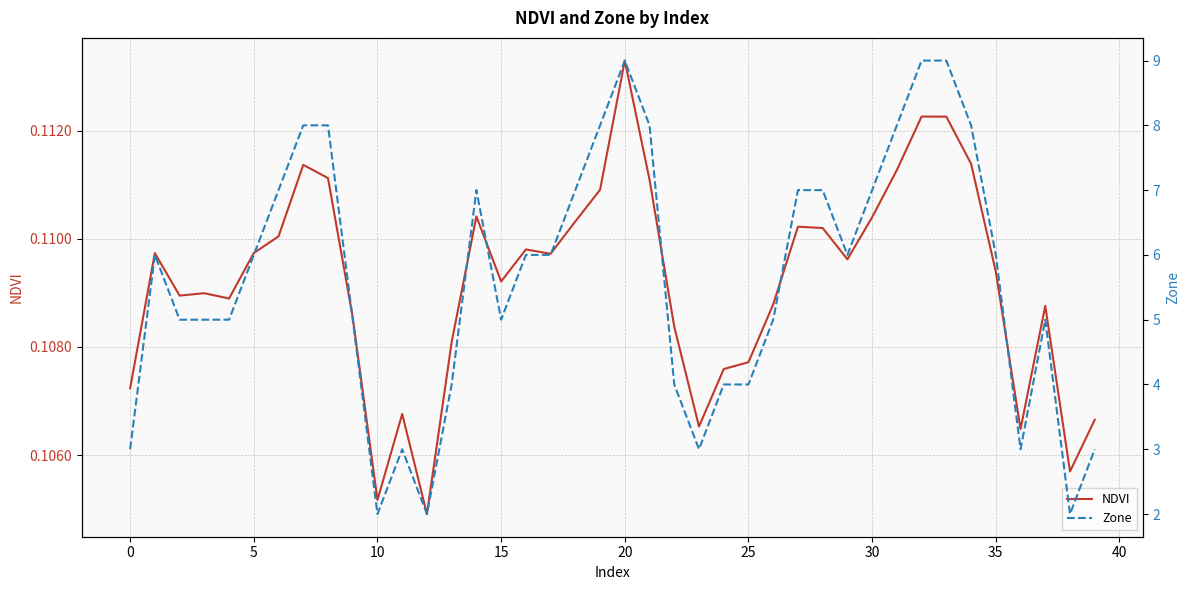

At which label is NDVI closest to 0?

12